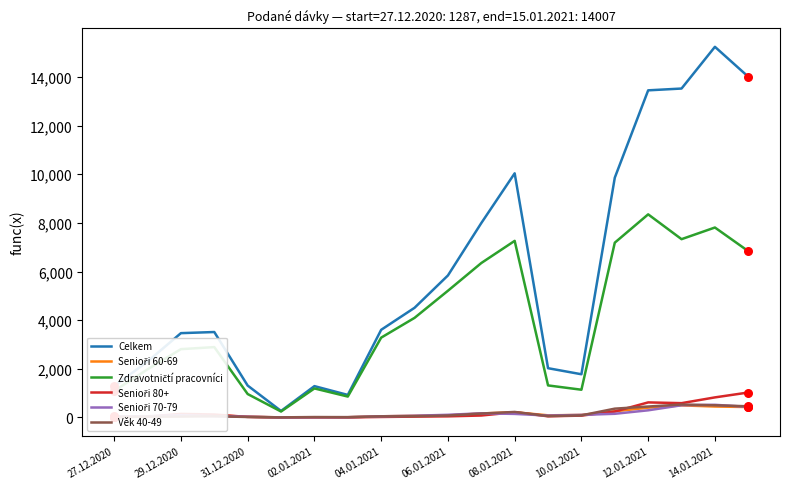

Which series has the largest range (max minus min)?

Celkem